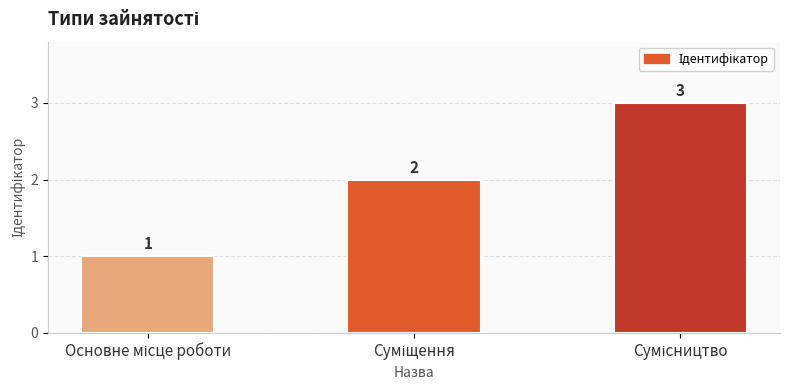

What is the maximum value shown in the chart?

3